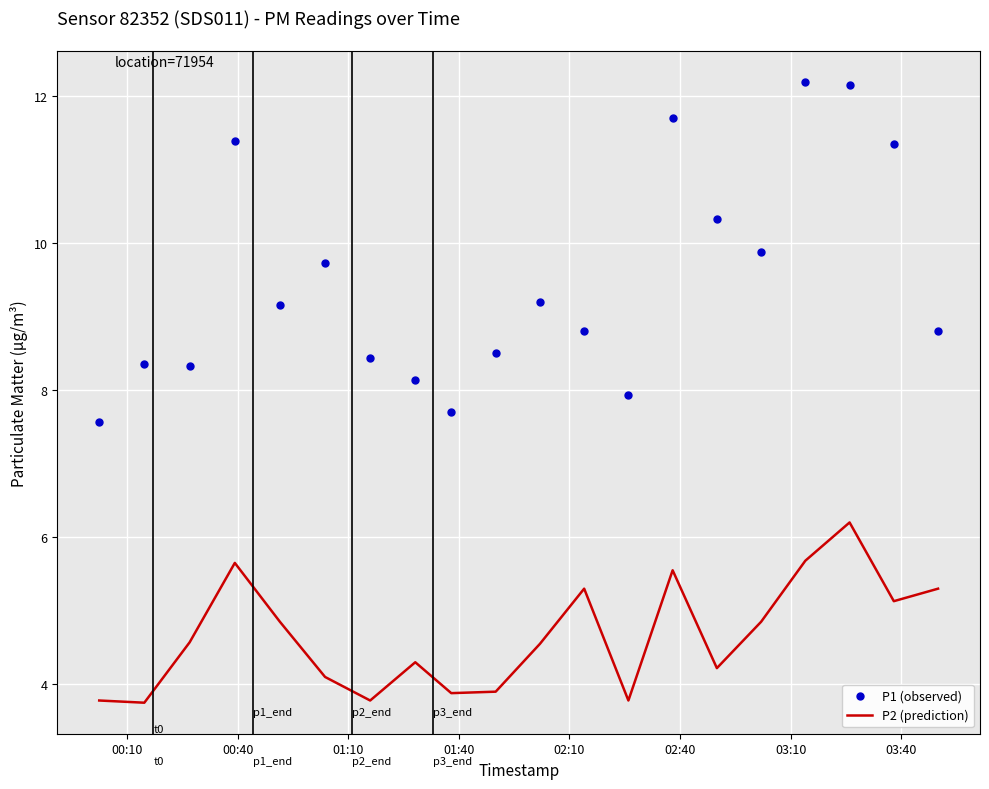

What is the difference between the maximum and minimum values in the P1 (observed) series?

4.6